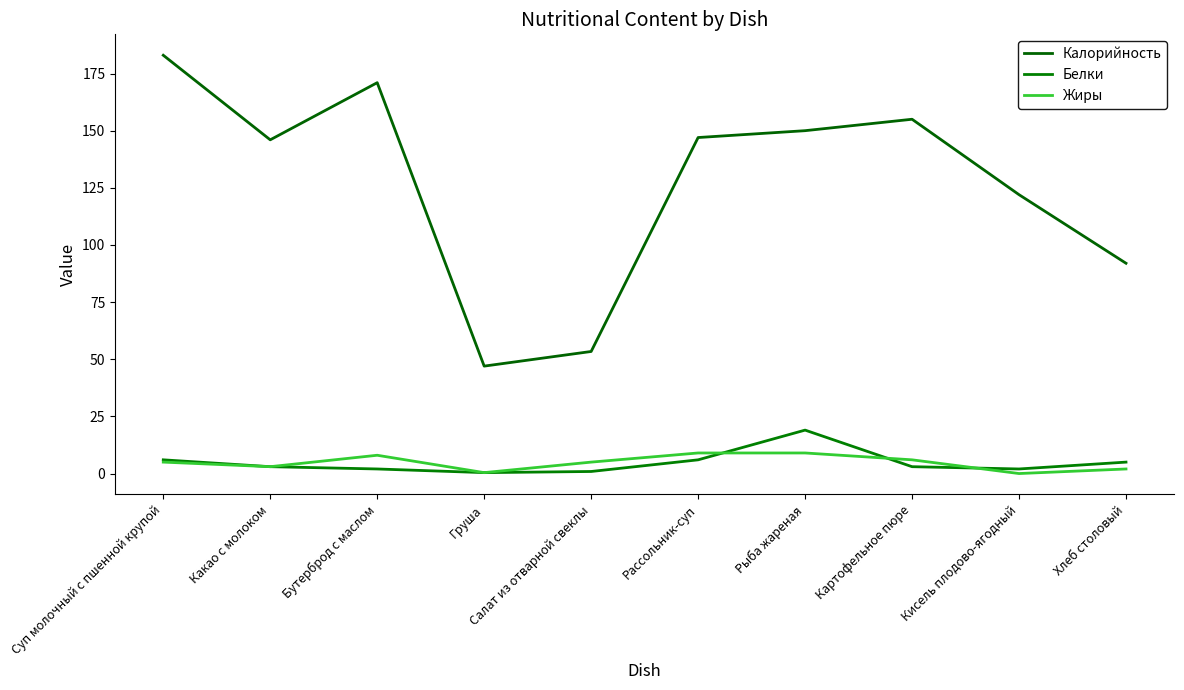

At which label does Жиры reach its peak?

Рассольник-суп